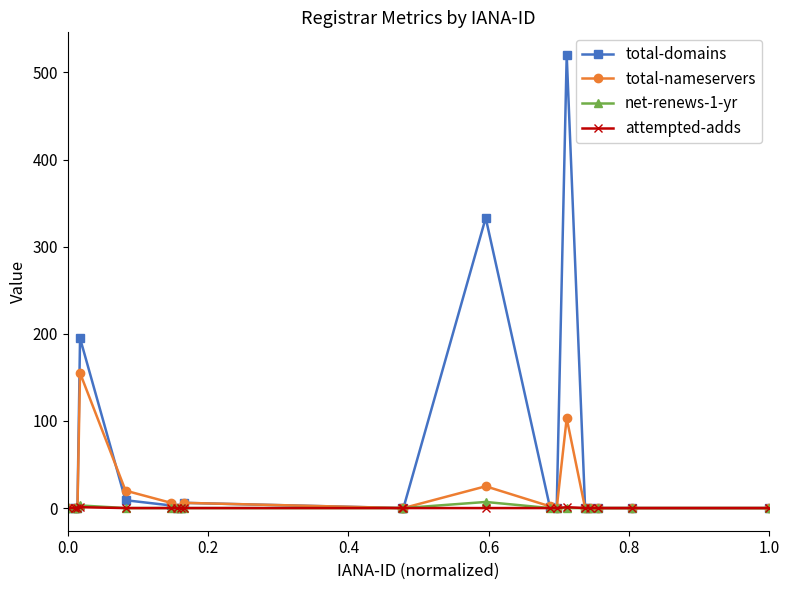

What is the maximum value shown in the chart?

520